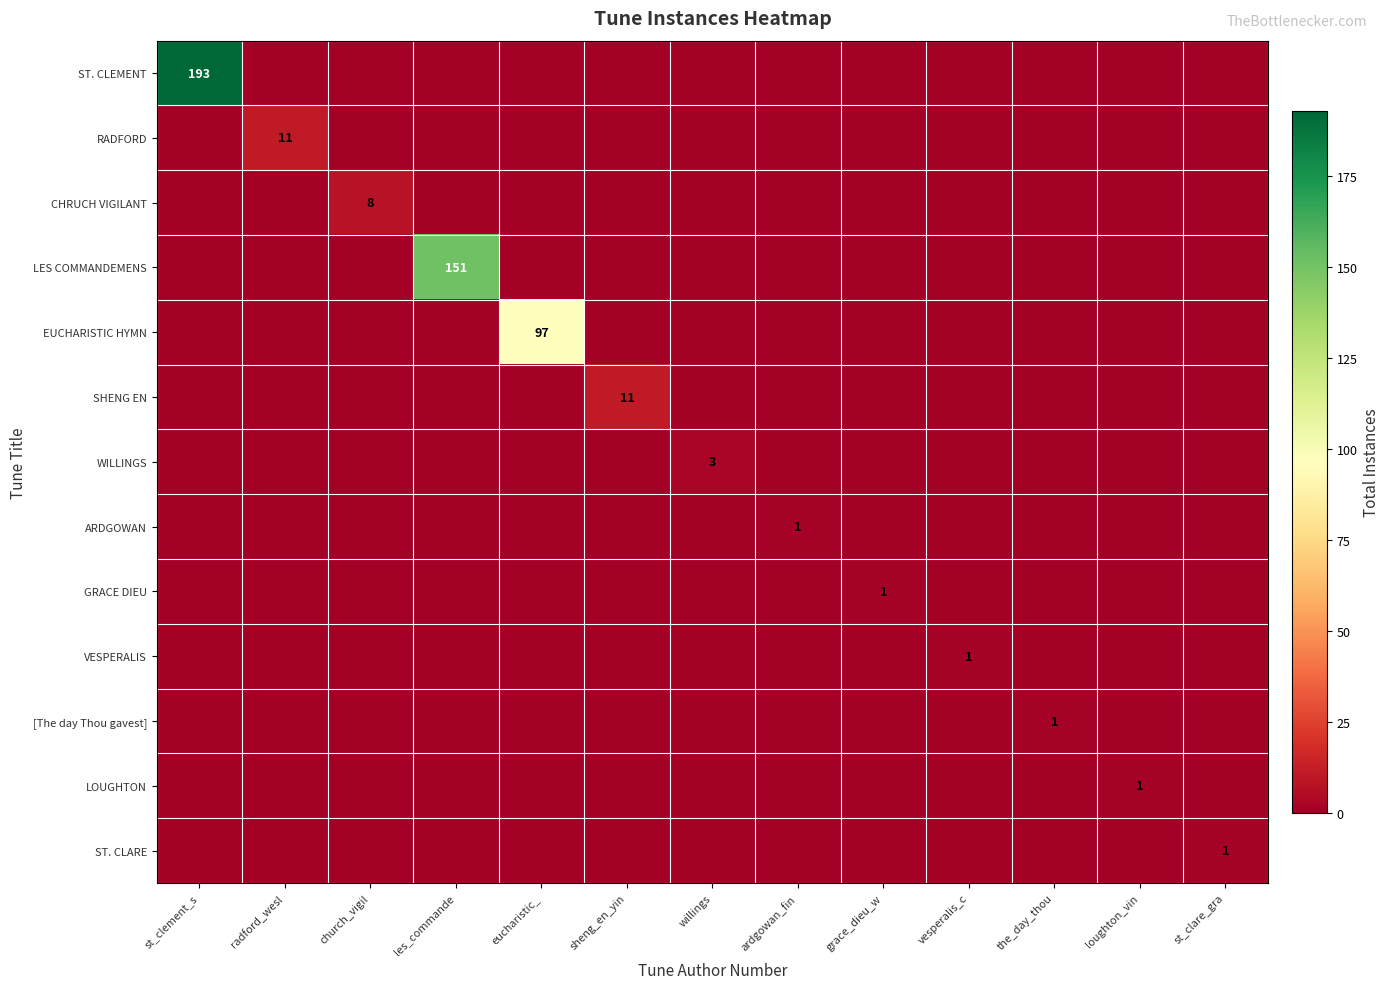

At which category is the sum across all series the highest?

st_clement_s